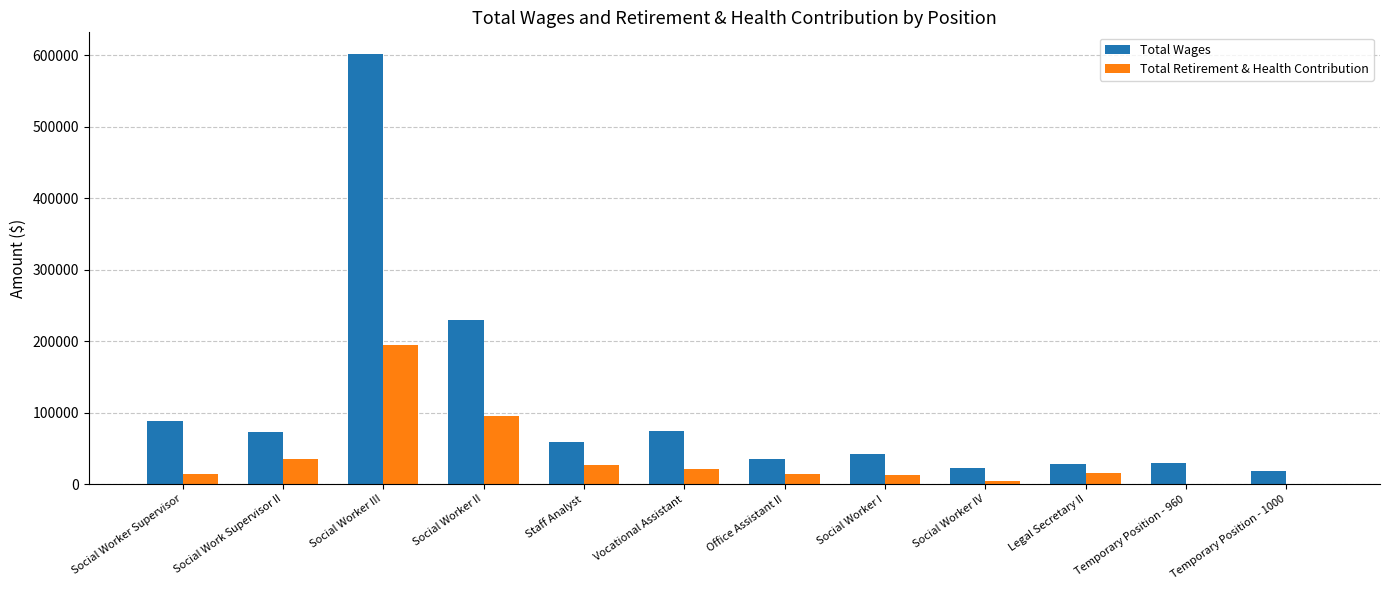

What is the average value of the Total Retirement & Health Contribution series?

35929